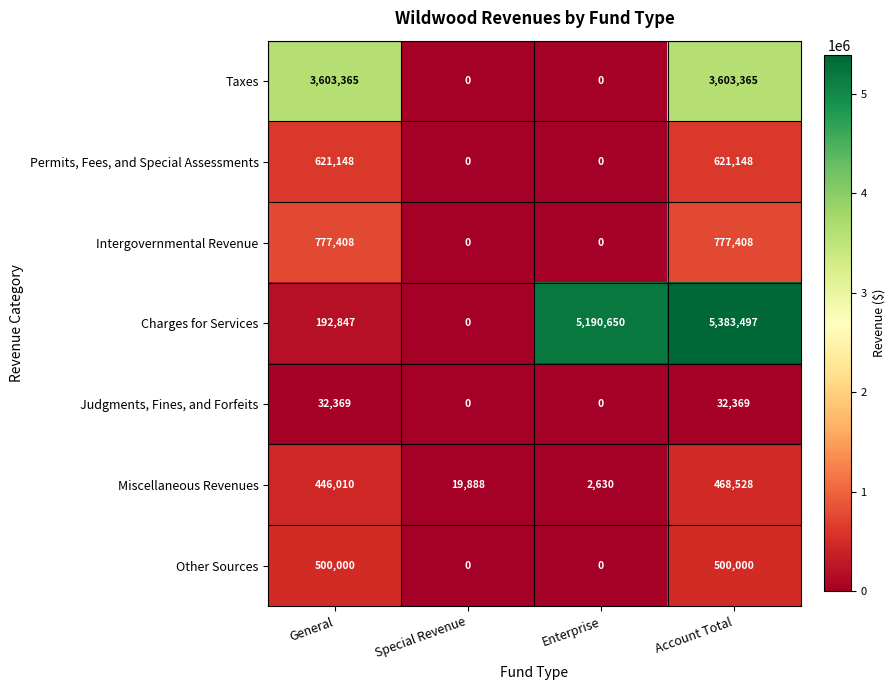

List the series in order of their peak value, highest first.

Charges for Services, Taxes, Intergovernmental Revenue, Permits, Fees, and Special Assessments, Other Sources, Miscellaneous Revenues, Judgments, Fines, and Forfeits